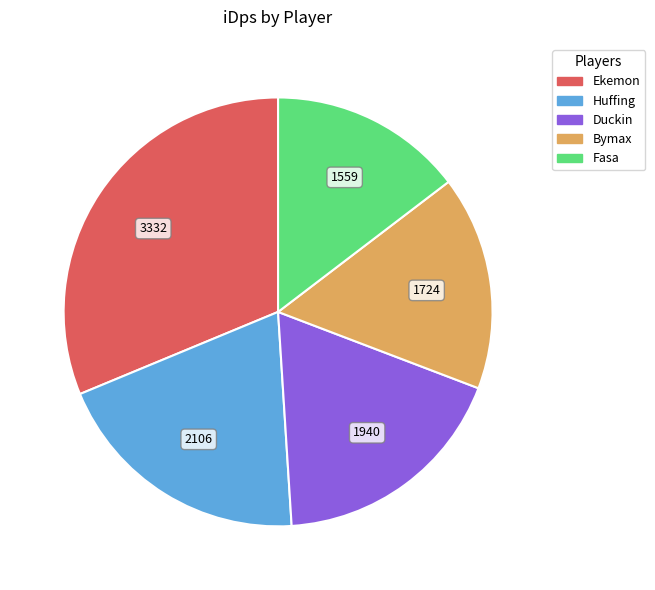

True or false: Huffing accounts for 27% of the total.

False